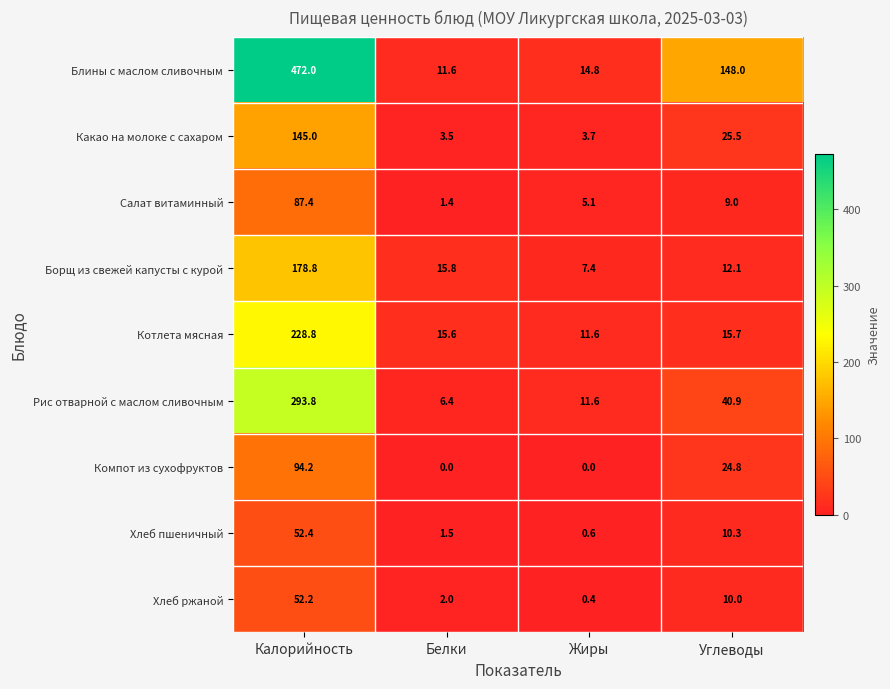

What is the difference between the highest and lowest values at Жиры?

14.8